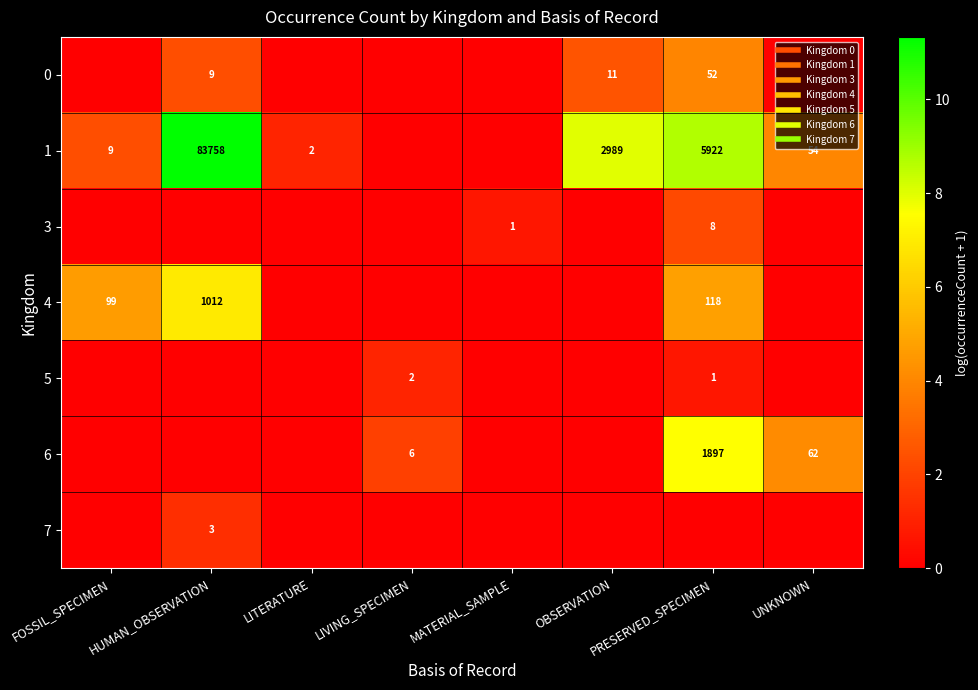

Is the value of 5 at LITERATURE greater than the value of 7 at PRESERVED_SPECIMEN?

No